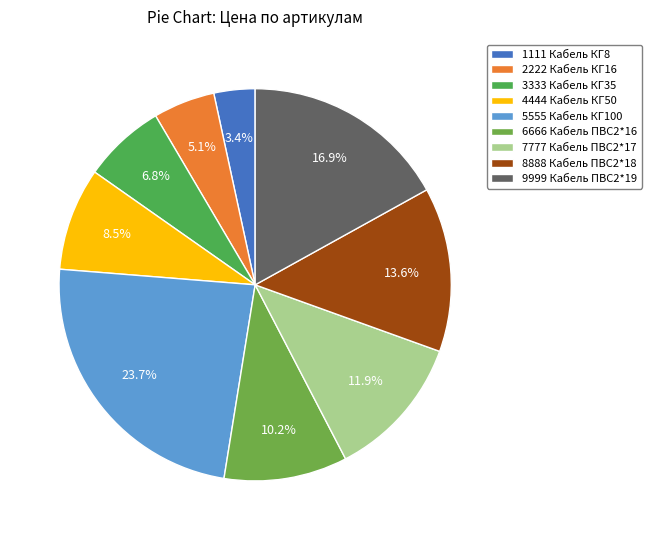

Count the number of slices in the pie.

9